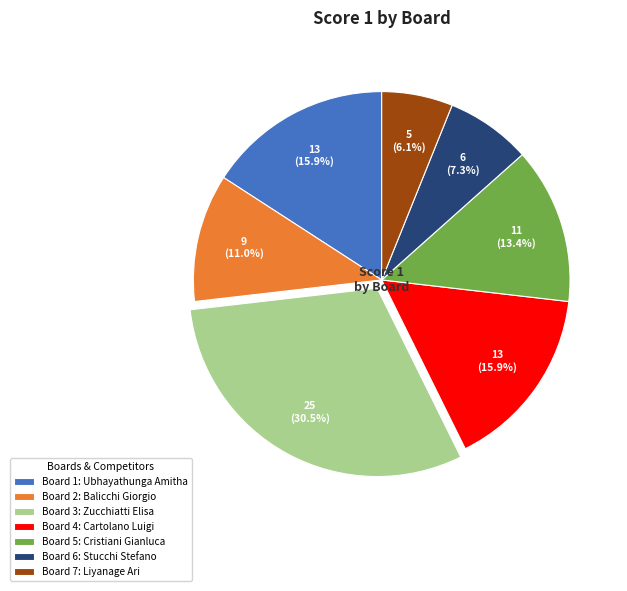

The Board 5 slice represents 5% of the pie. True or false?

False